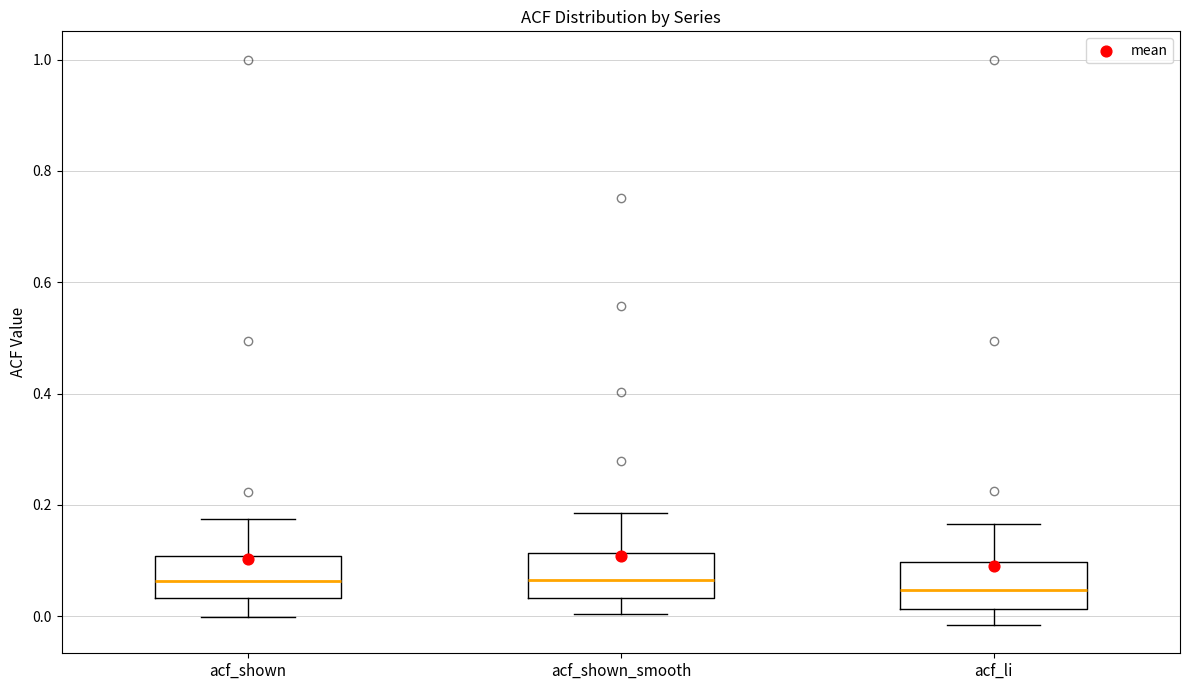

Reading left to right, transcribe this box plot: for each box, give where its median line is, the range the box spans, and where its two whiskers end, as read against the y-axis. The values are not printed on the chart, so give them approximately, as read against the axis.

acf_shown: median 0.06, box 0.04 to 0.10, whiskers 0.00 to 0.18
acf_shown_smooth: median 0.06, box 0.04 to 0.12, whiskers 0.00 to 0.18
acf_li: median 0.04, box 0.02 to 0.10, whiskers -0.02 to 0.16